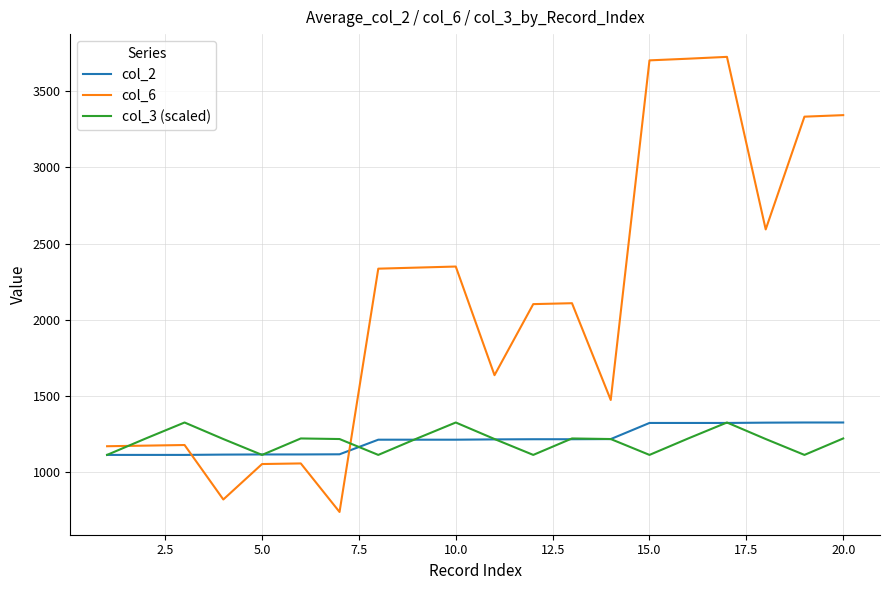

Which series has the widest spread of values?

col_6